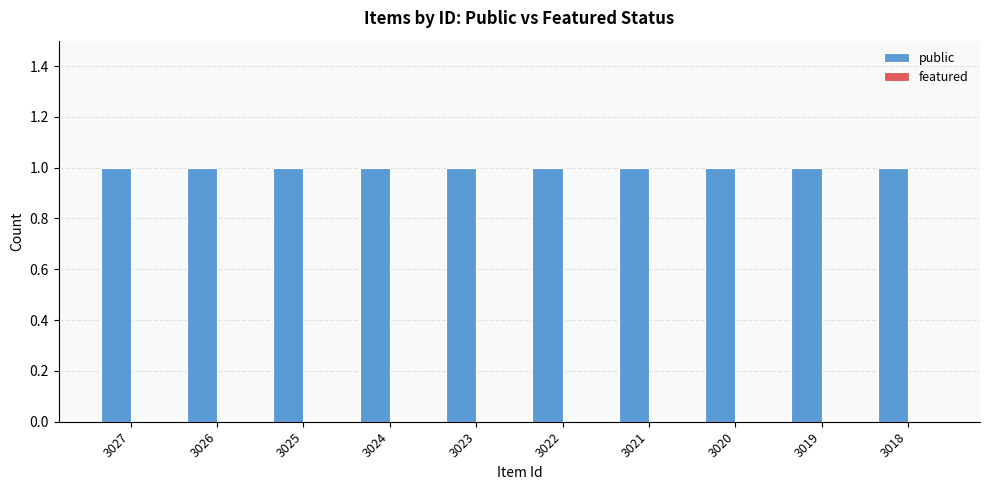

The value of public at 3020 is 0. True or false?

False